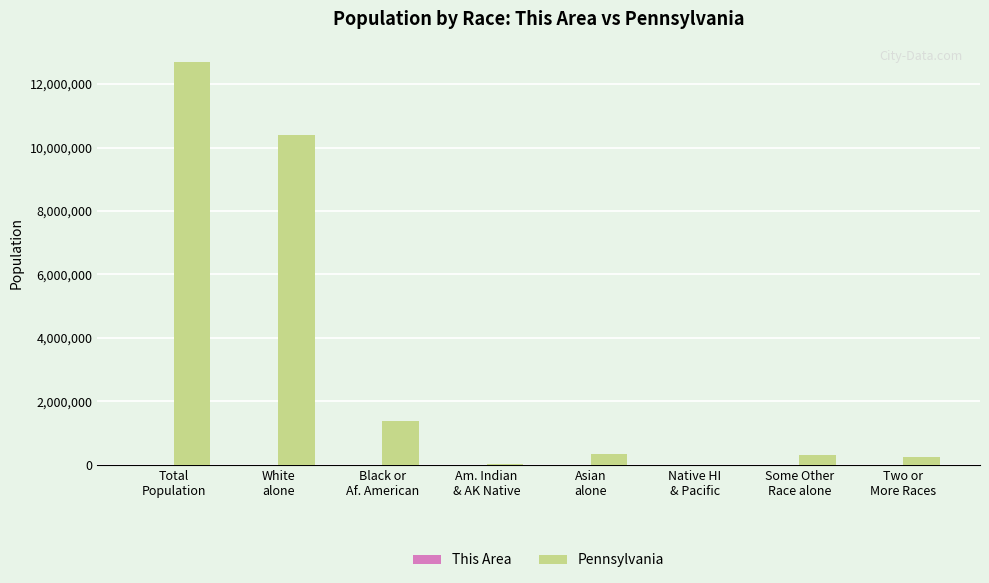

Are the bars grouped side by side (vs. stacked)?

Yes